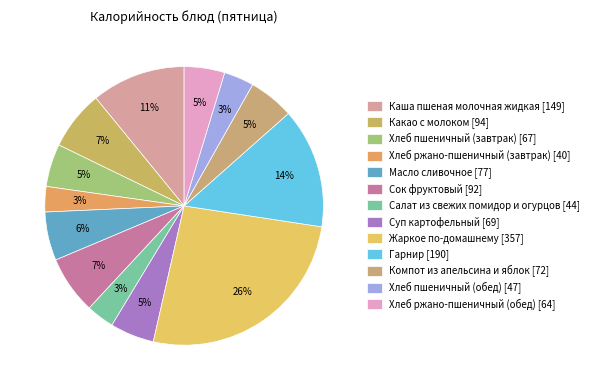

Is there any slice that represents more than half of the pie?

No